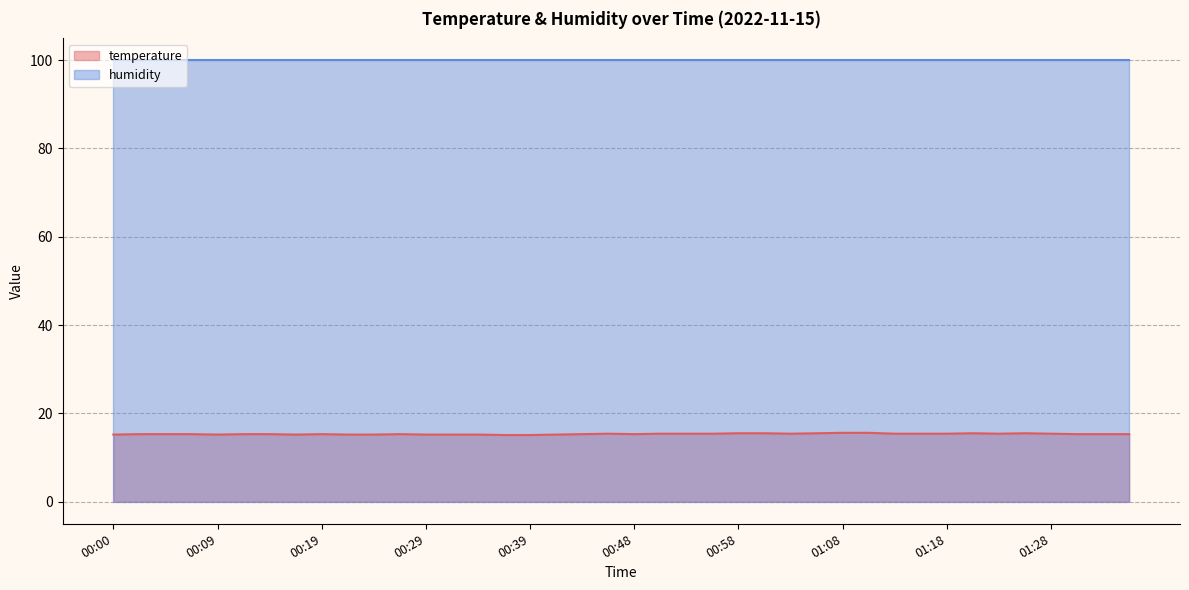

What is the ratio of the value at 00:39 to the value at 01:01?

1.0